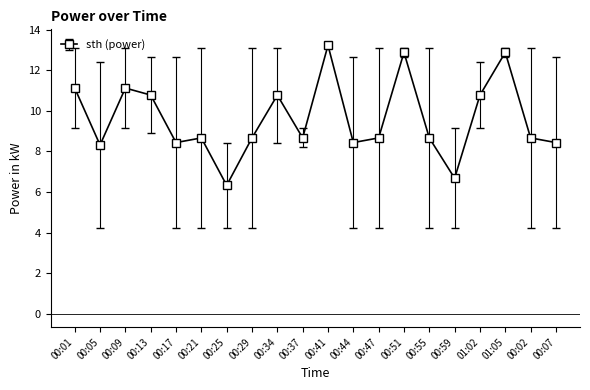

Read the value at 00:51.

12.9